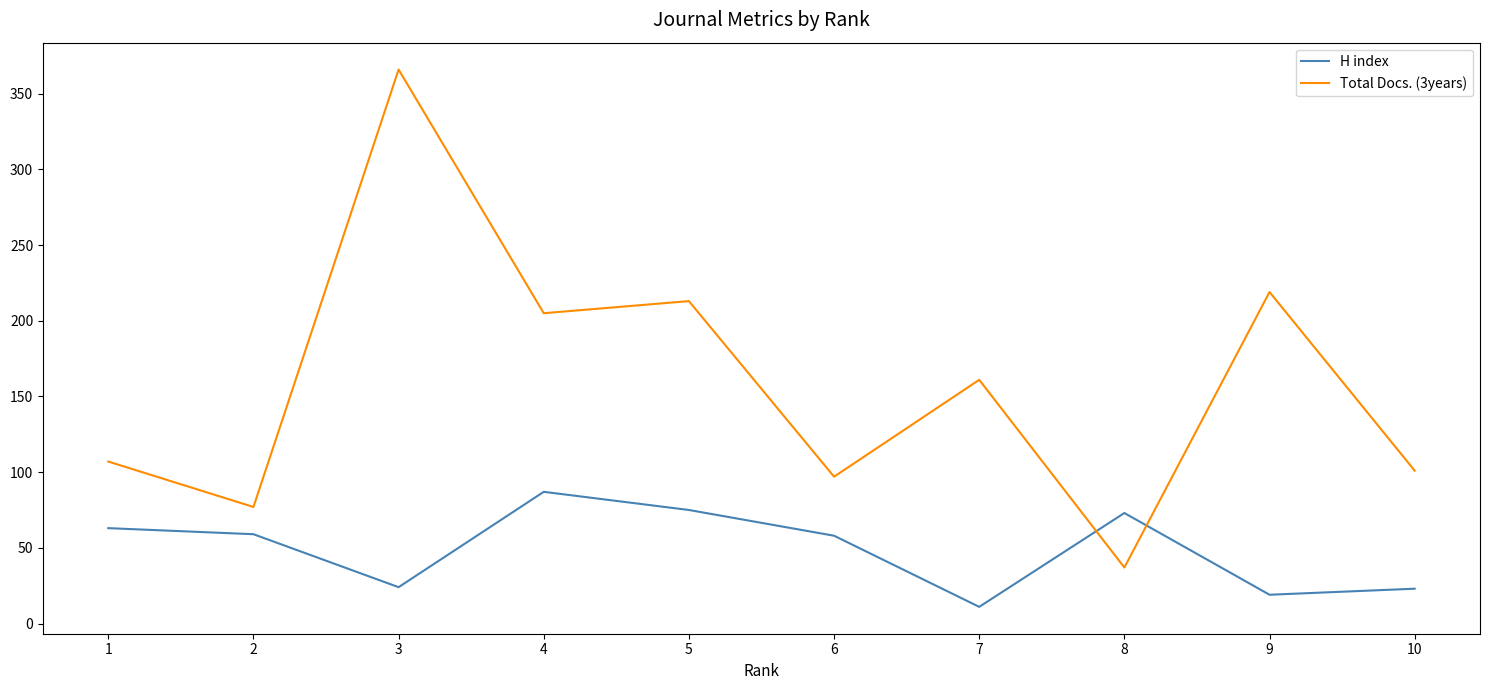

The Total Docs. (3years) series shows 161 at 7. True or false?

True